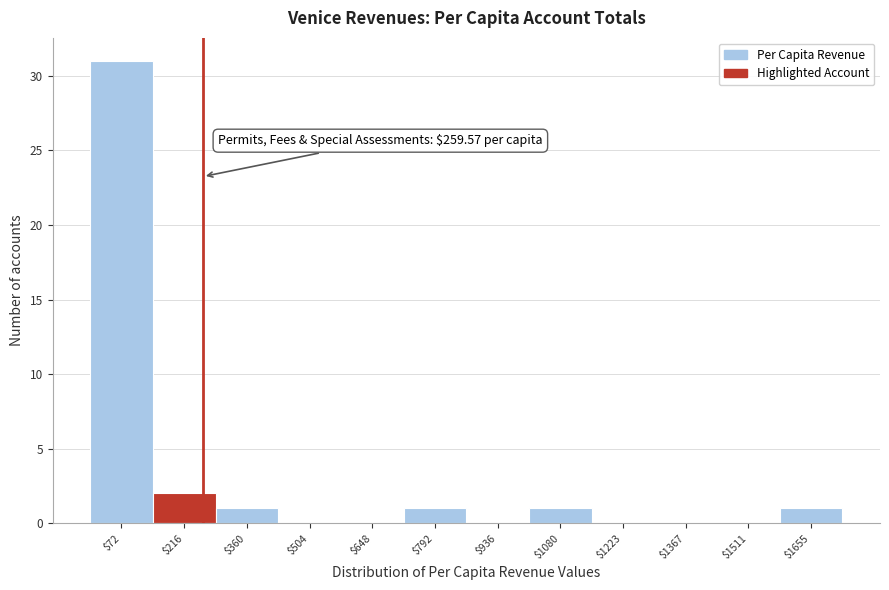

Which range on the x-axis has the tallest bar?

0 to 140